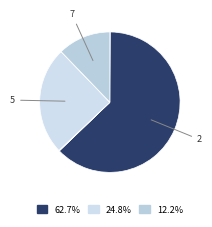

Which slice represents more than half of the pie?

2